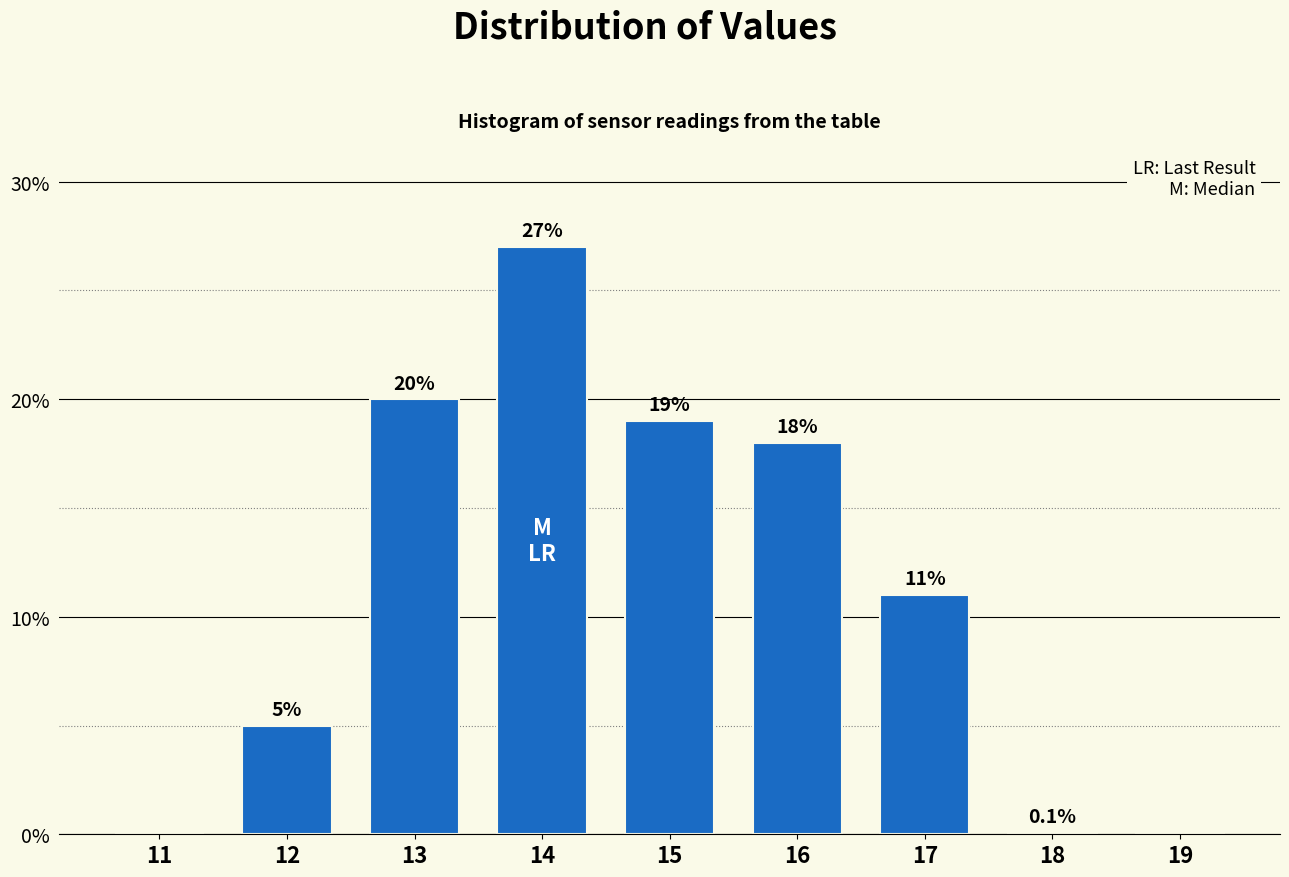

Reading right to left, what are all the values shown in this chart?

19=0.0	18=0.1	17=11.0	16=18.0	15=19.0	14=27.0	13=20.0	12=5.0	11=0.0